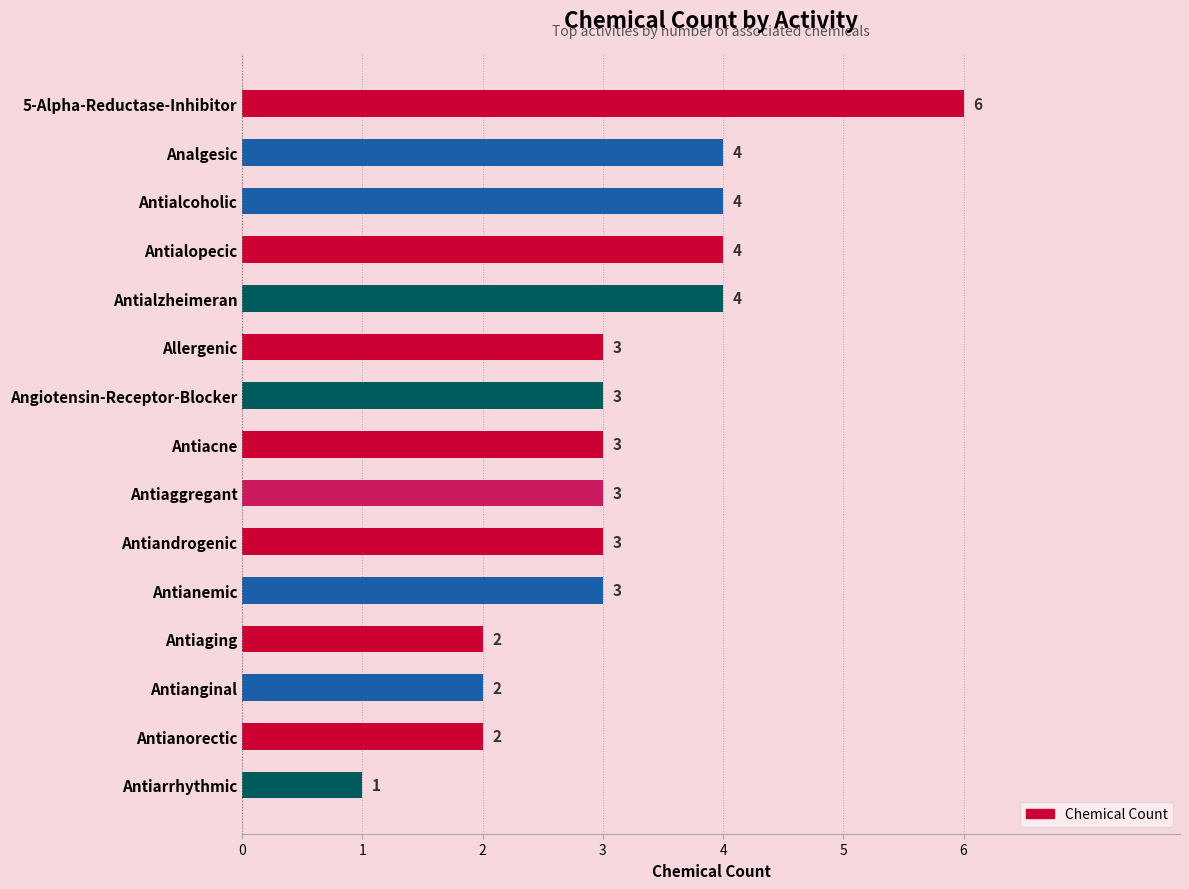

The value at Antialzheimeran is 4. True or false?

True